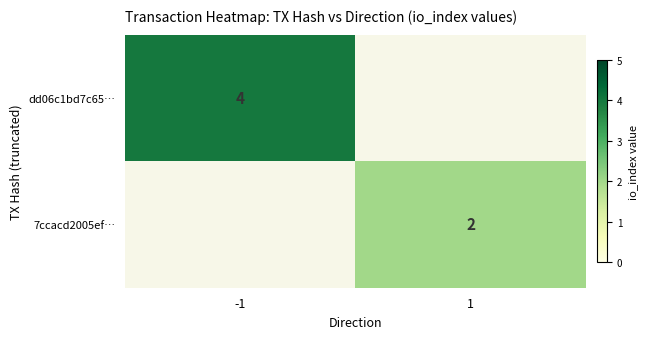

What is the smallest value displayed?

2.0